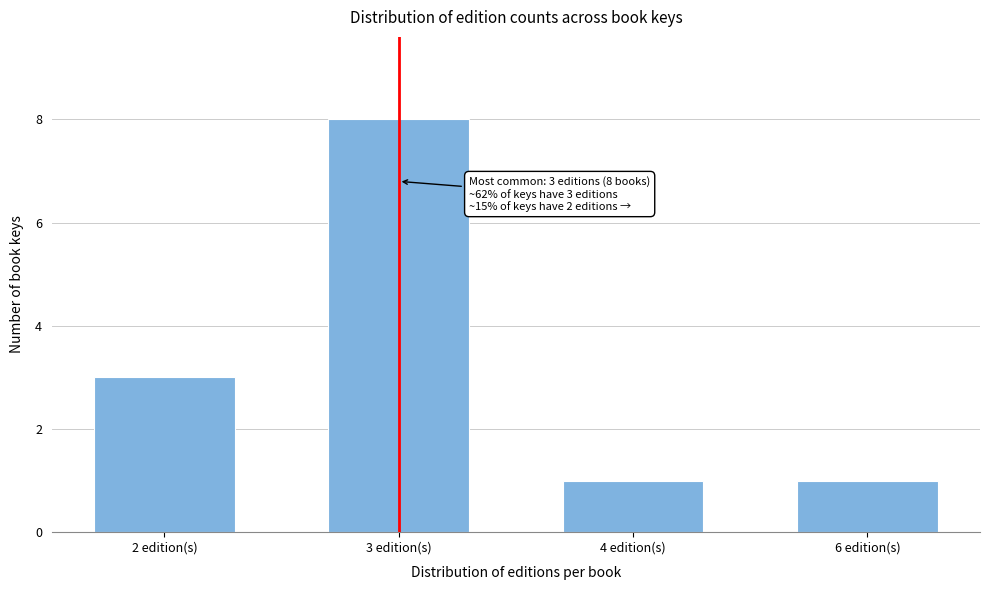

Reading left to right, extract all data points from this chart.

3	8	1	1